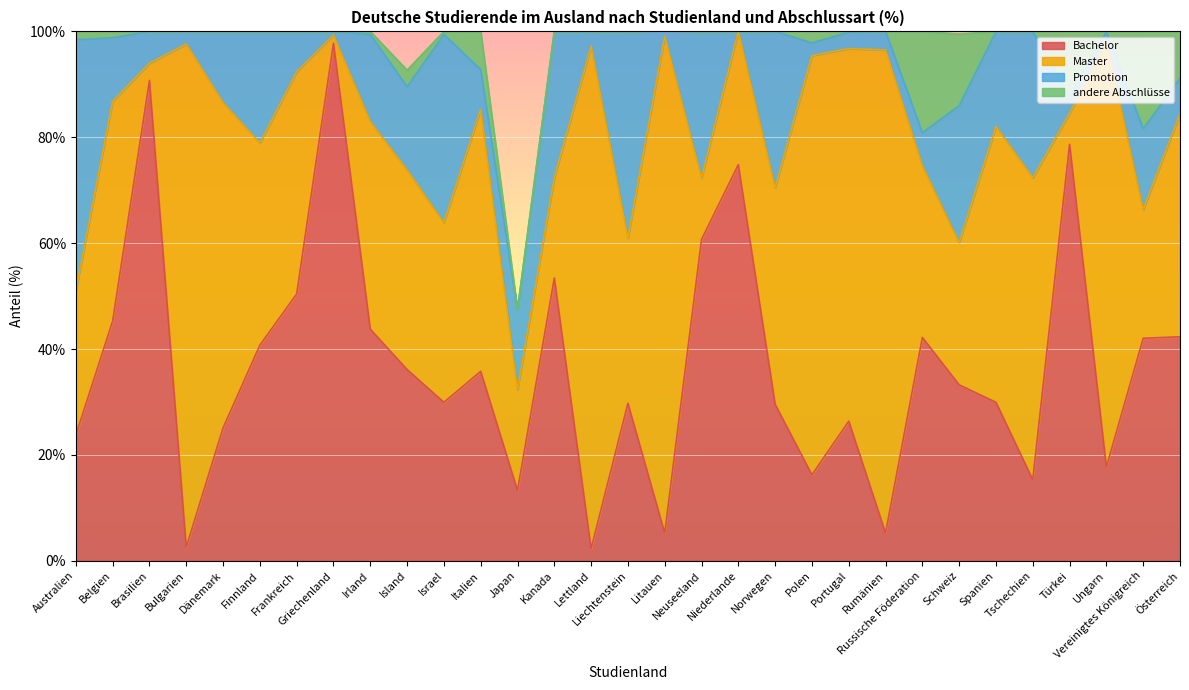

Reading right to left, what are all the values shown in this chart?

Bachelor: 42.3	42.0	17.7	78.7	15.3	29.9	33.2	42.2	5.2	26.4	16.2	29.6	74.8	60.7	5.2	29.8	2.3	53.4	13.3	35.8	29.9	36.1	43.8	97.8	50.4	40.7	25.1	2.6	90.7	45.3	23.8
Master: 42.1	24.3	80.5	5.8	57.0	52.1	26.9	32.4	91.2	70.4	79.2	40.9	25.2	11.6	93.8	31.2	94.9	18.9	19.0	49.5	33.9	37.7	39.2	1.5	42.0	38.1	61.4	95.0	3.2	41.5	27.3
Promotion: 6.7	15.3	1.7	3.2	27.6	18.0	25.9	6.2	3.5	3.1	2.4	29.6	0.0	27.7	1.1	39.0	2.8	27.6	15.1	7.5	35.6	15.7	16.5	0.7	7.6	21.1	13.4	2.4	6.0	12.0	47.4
andere Abschlüsse: 8.9	18.4	0.1	12.3	0.0	0.0	13.5	19.1	0.0	0.1	2.2	0.0	0.0	0.0	0.0	0.0	0.0	0.0	0.0	7.2	0.6	3.1	0.6	0.0	0.0	0.0	0.0	0.0	0.0	1.2	1.6